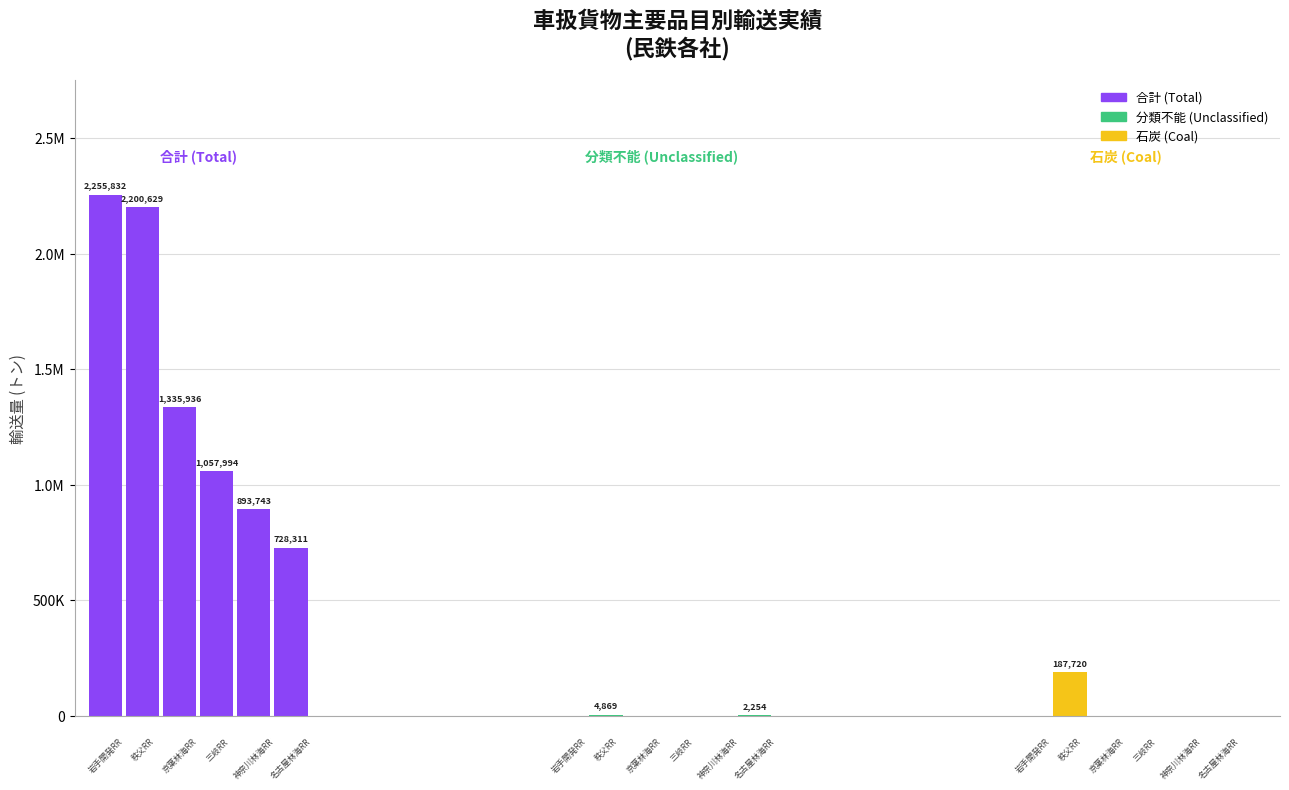

What are all the series names shown in the legend?

合計, 分類不能, 石炭